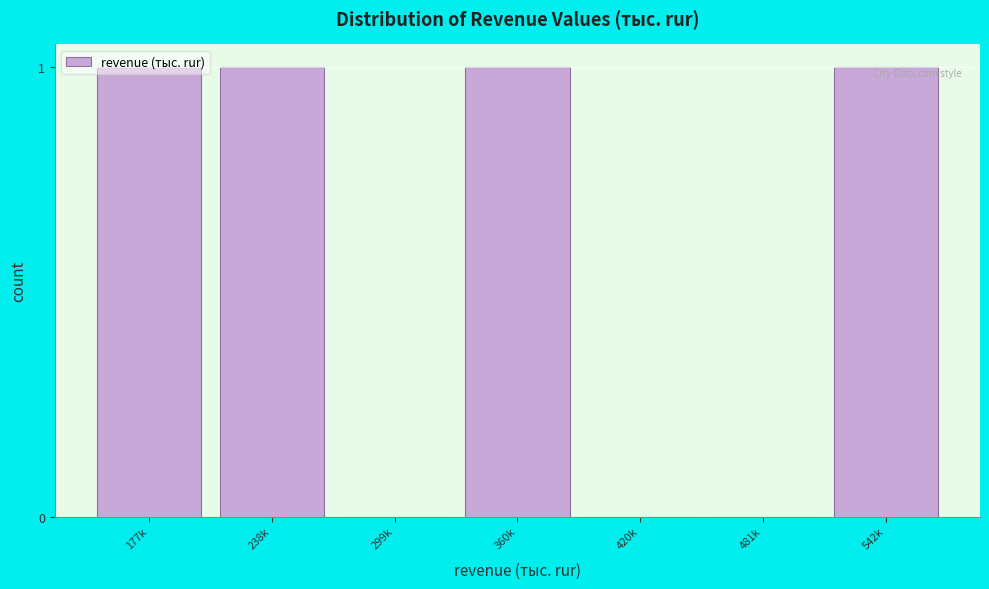

What is the sum of all values?

4